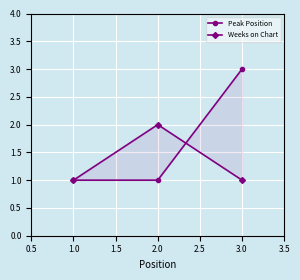

What is the minimum value for Weeks on Chart?

1